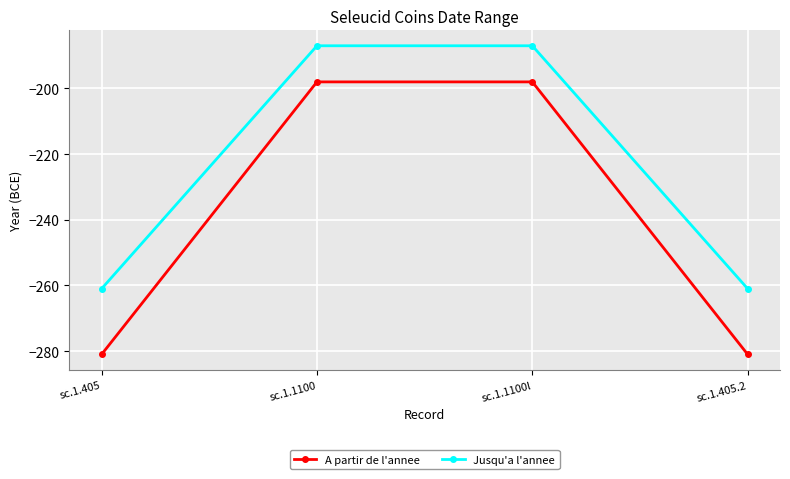

The A partir de l'annee series shows -198 at sc.1.1100. True or false?

True